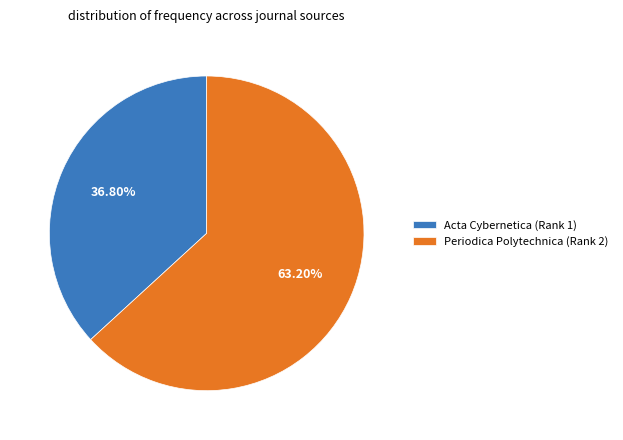

To the nearest percent, what portion does Acta Cybernetica (Rank 1) represent?

37%